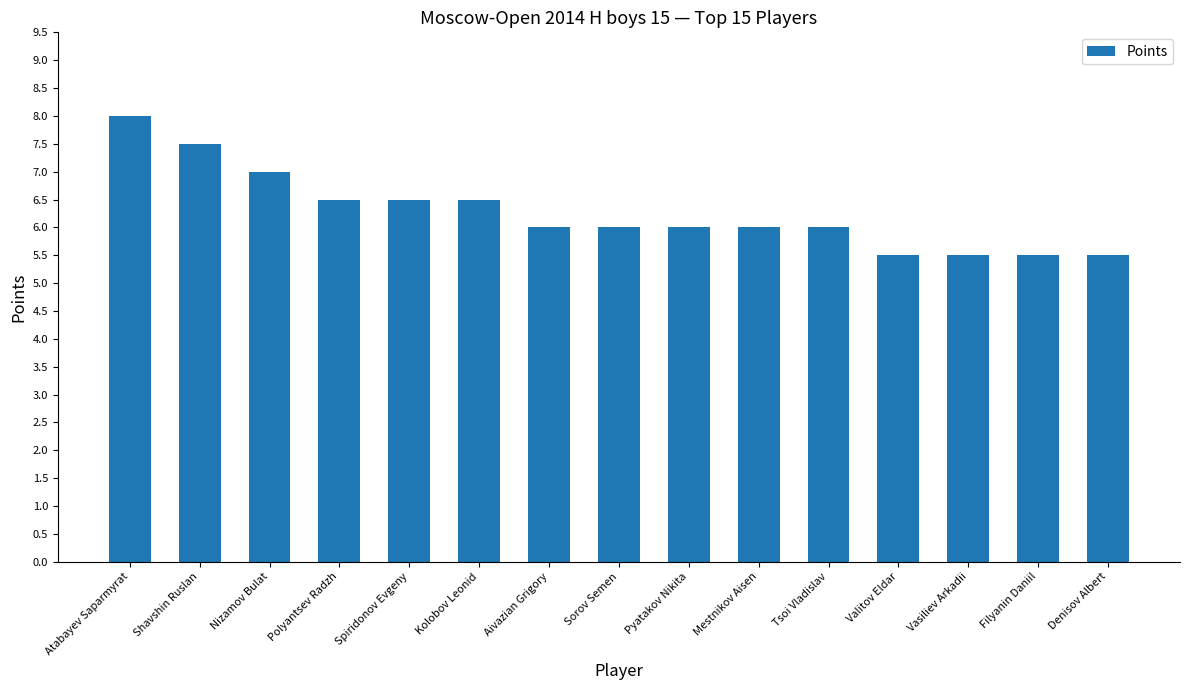

What is the label of the 4th bar from the left?

Polyantsev Radzh